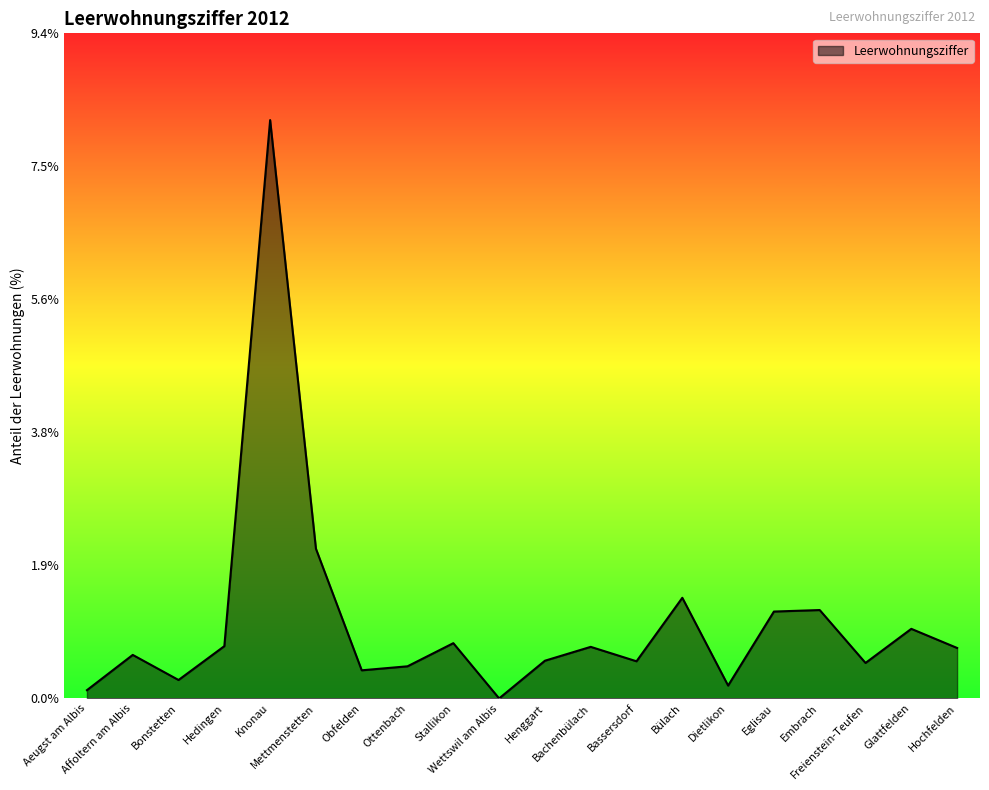

Where is the first local maximum?

Affoltern am Albis